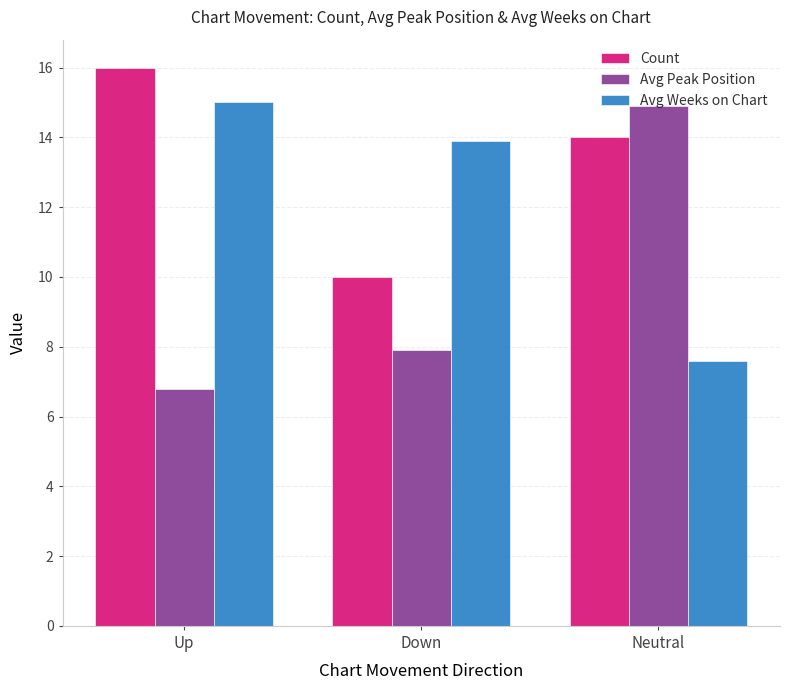

At Up, list the series in order from largest to smallest.

Count, Avg Weeks on Chart, Avg Peak Position